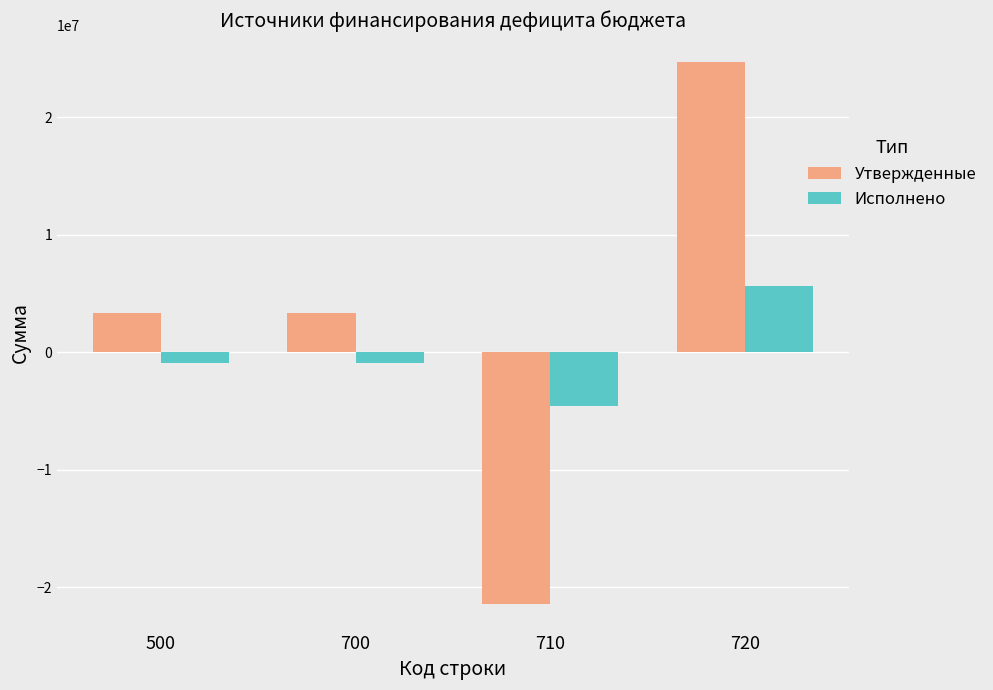

How many negative values does the Исполнено series have?

3